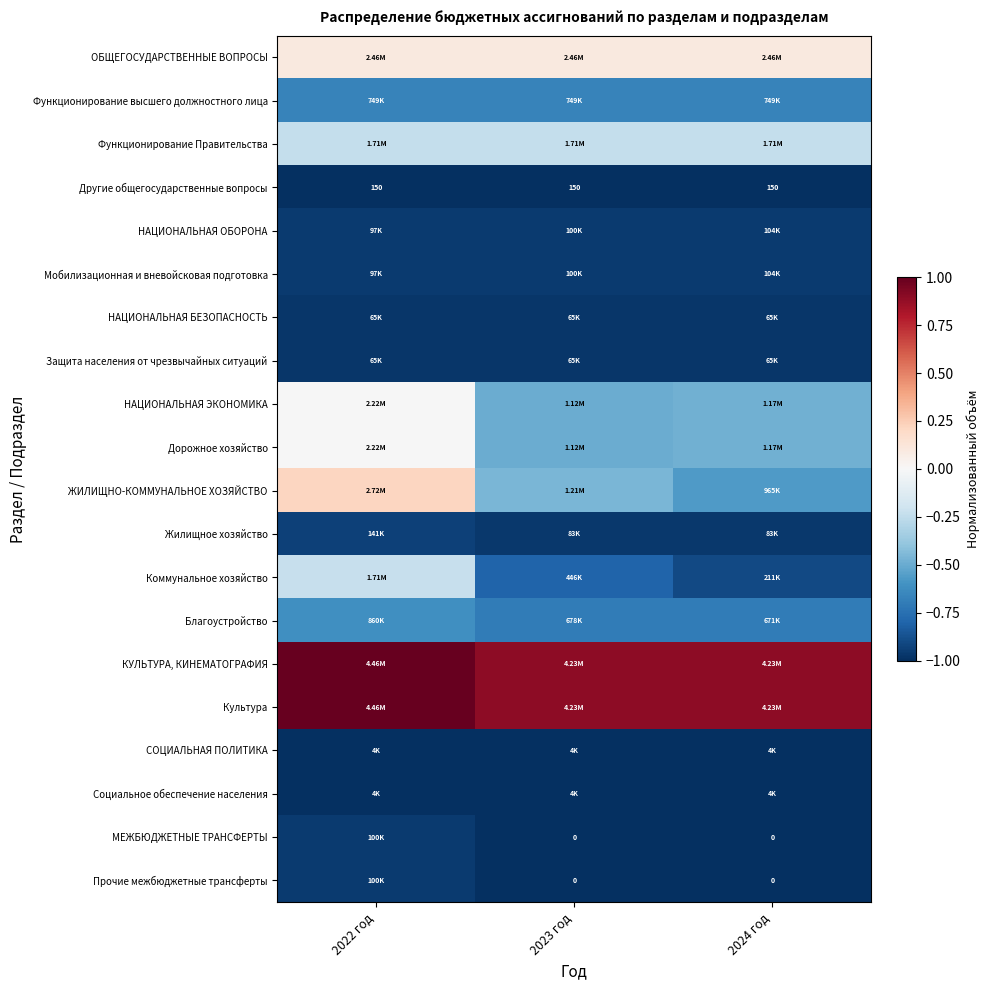

What is the sum of all Функционирование высшего должностного лица values?

-2.0